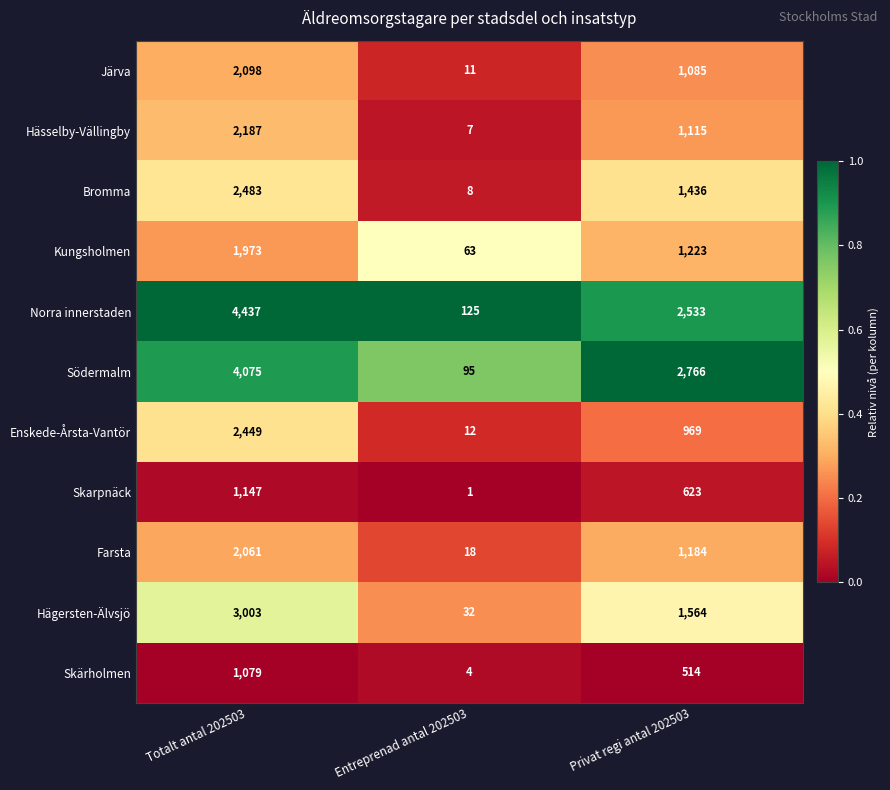

Which series has the largest range (max minus min)?

Norra innerstaden